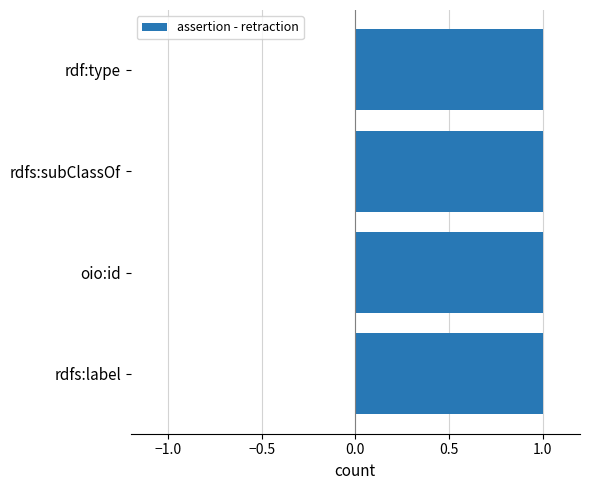

Is the value of retraction at rdf:type greater than the value of assertion at rdfs:label?

No